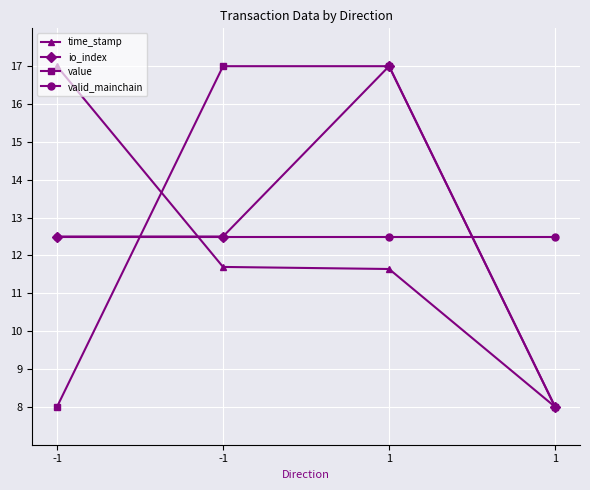

The value series shows 11.1 at 1. True or false?

False